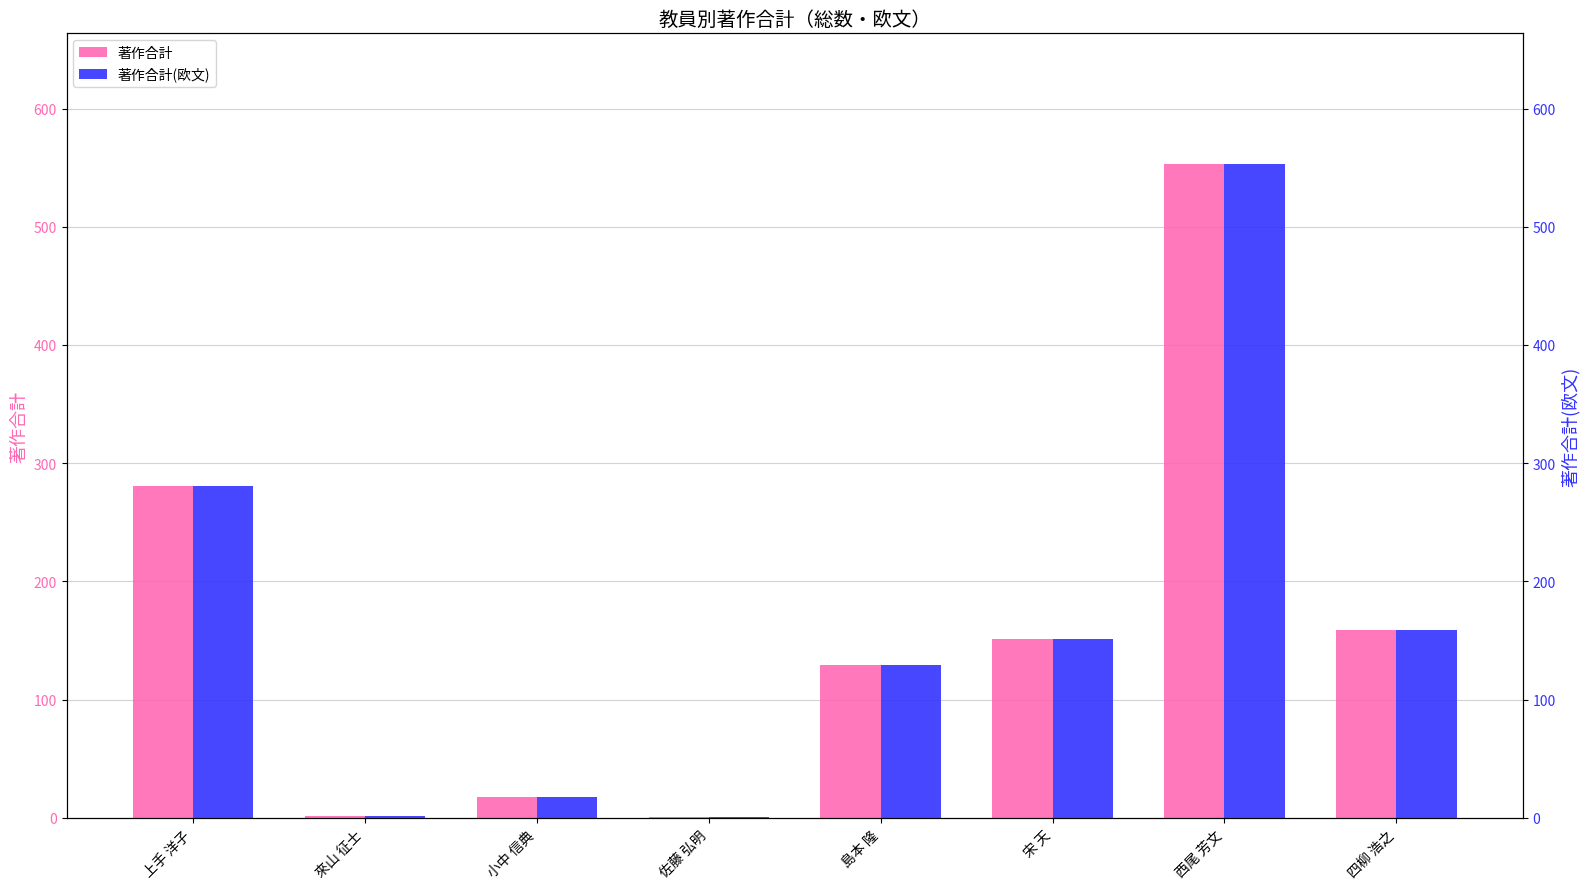

What is the value of the 著作合計(欧文) bar at the 5th from the left?

129